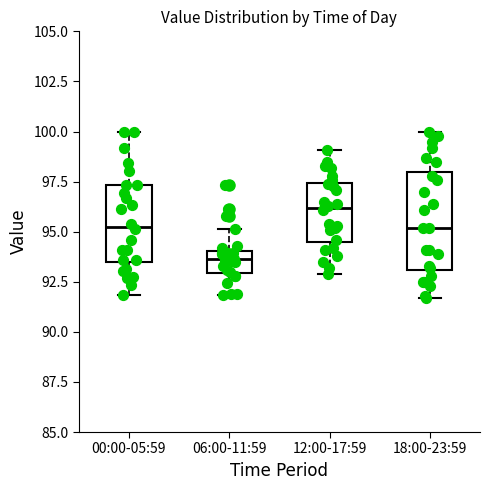

Where does the lower whisker of the box for 06:00-11:59 end on the y-axis? The values are not printed on the chart, so give them approximately, as read against the axis.

92.0